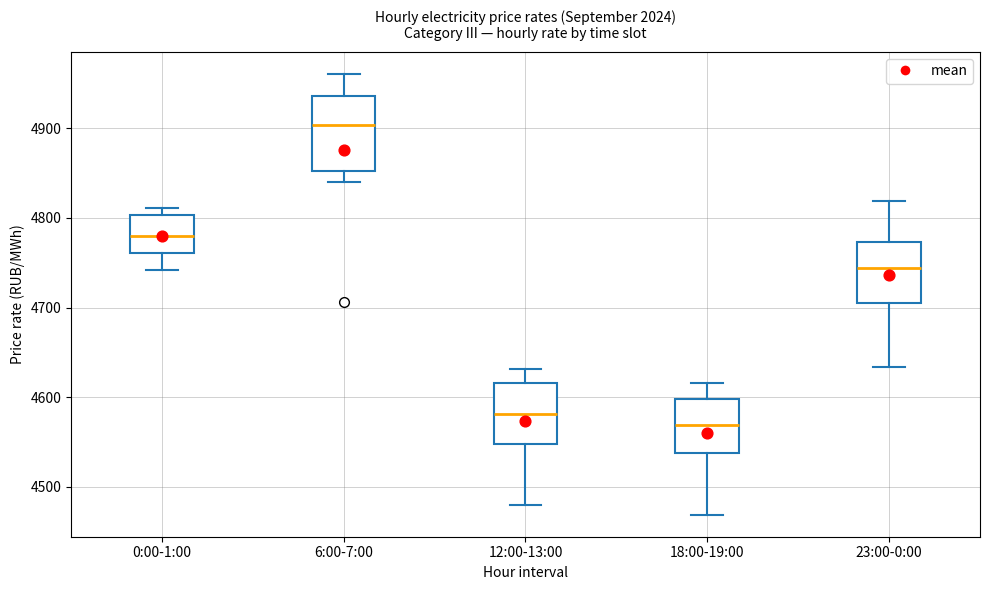

Reading left to right, read every box against the y-axis: the position of its median line, the range the box covers, and the ends of its whiskers. The values are not printed on the chart, so give them approximately, as read against the axis.

0:00-1:00: median 4780, box 4760 to 4800, whiskers 4740 to 4810
6:00-7:00: median 4900, box 4850 to 4940, whiskers 4840 to 4960
12:00-13:00: median 4580, box 4550 to 4620, whiskers 4480 to 4630
18:00-19:00: median 4570, box 4540 to 4600, whiskers 4470 to 4620
23:00-0:00: median 4740, box 4710 to 4770, whiskers 4630 to 4820